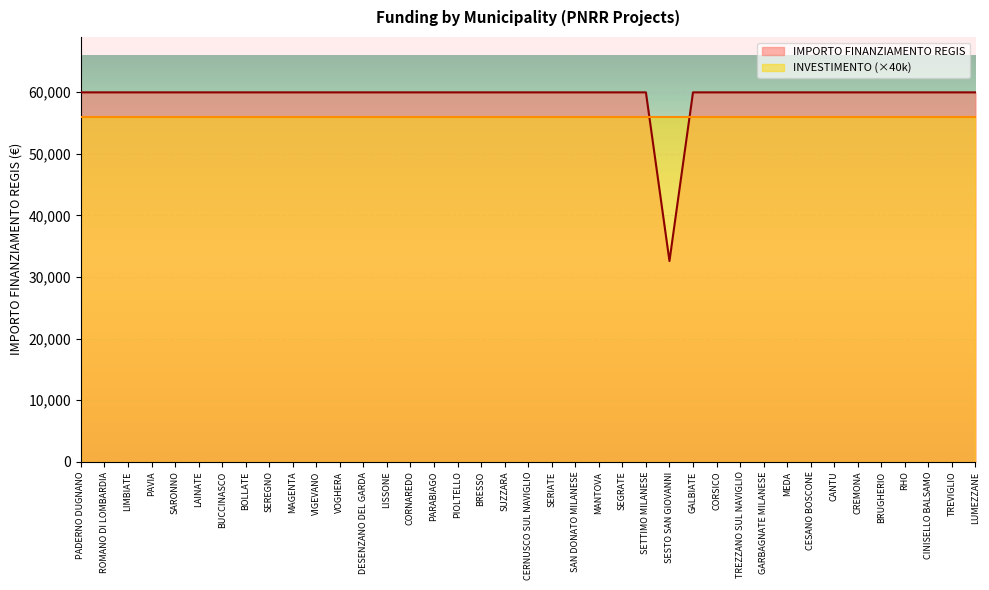

Does the chart display data point markers on the line(s)?

No